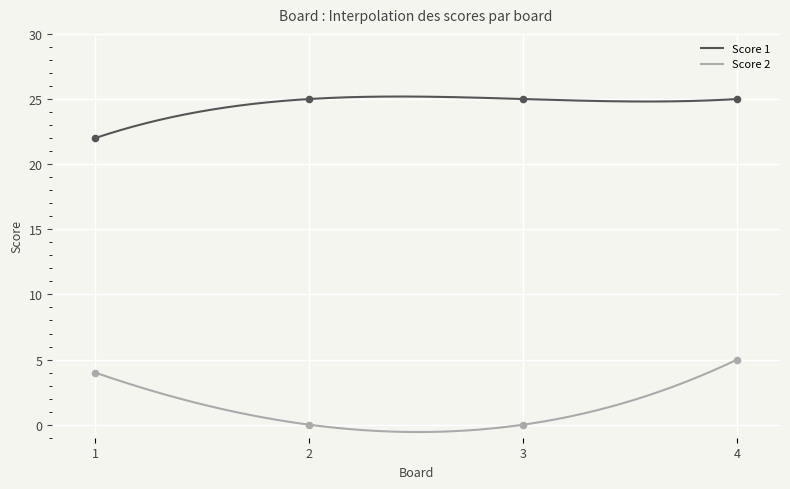

Is the value of Score 2 at 1 greater than the value of Score 1 at 3?

No